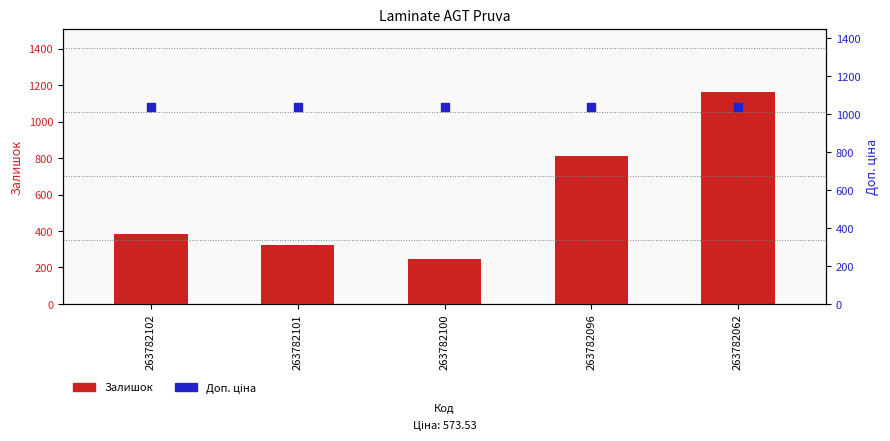

Which series reaches the minimum Y coordinate?

Залишок